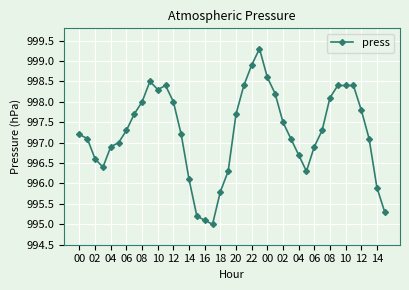

What is the maximum value shown in the chart?

999.3